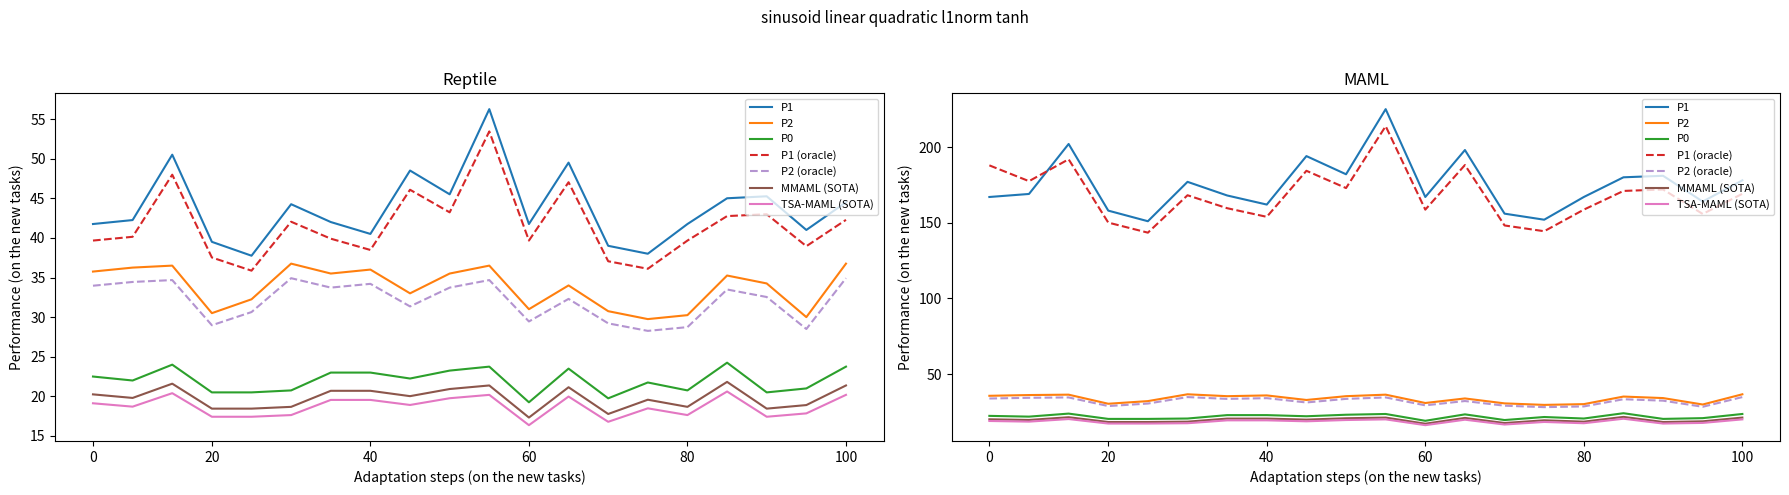

True or false: P1 and P0 cross at least once.

False